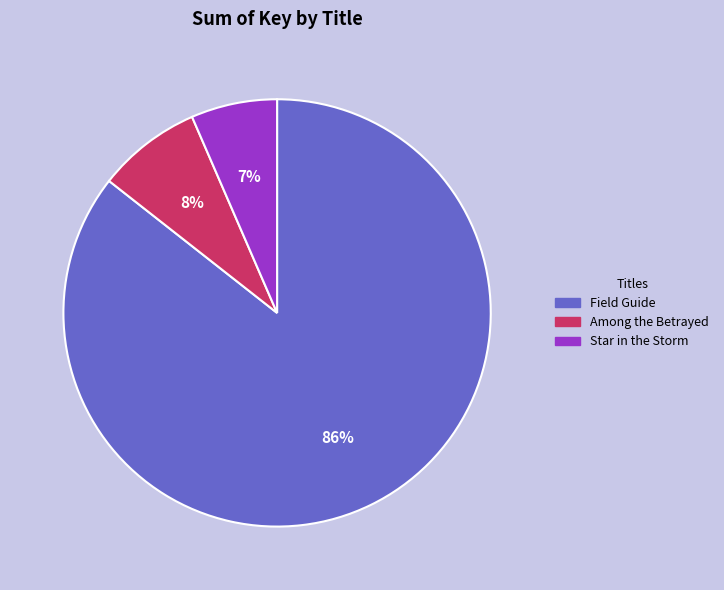

To the nearest percent, what portion does Among the Betrayed represent?

8%